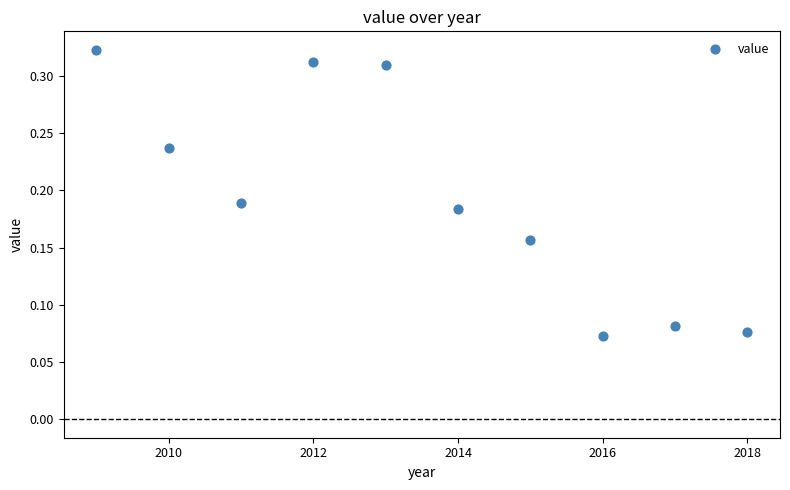

What is the range of X values (max minus min)?

9.0